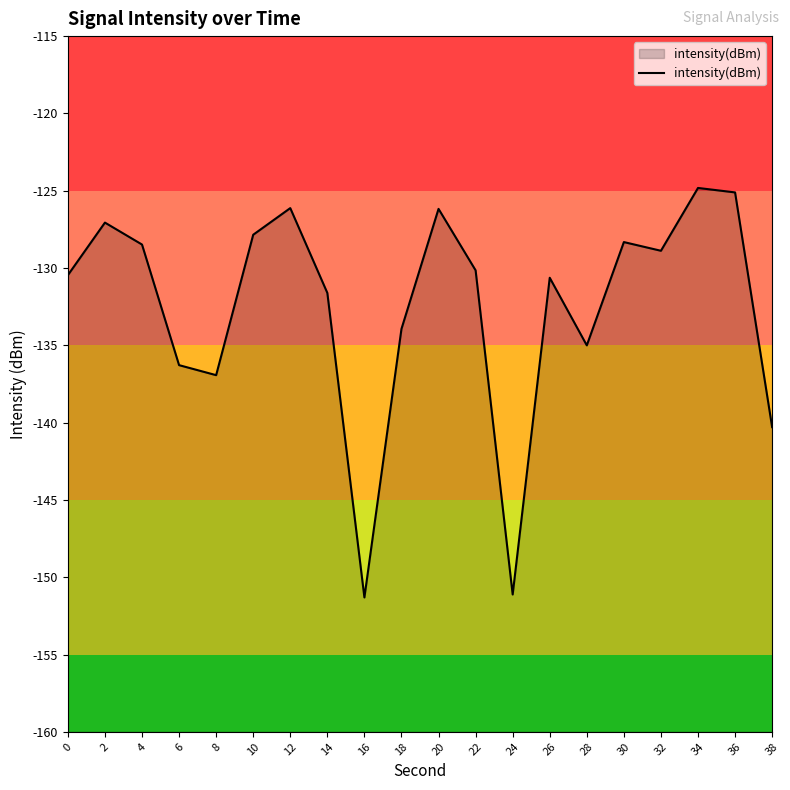

Reading left to right, extract all data points from this chart.

0=-130.5	2=-127.1	4=-128.5	6=-136.3	8=-136.9	10=-127.8	12=-126.1	14=-131.6	16=-151.3	18=-133.9	20=-126.2	22=-130.1	24=-151.1	26=-130.6	28=-135.0	30=-128.3	32=-128.9	34=-124.8	36=-125.1	38=-140.3